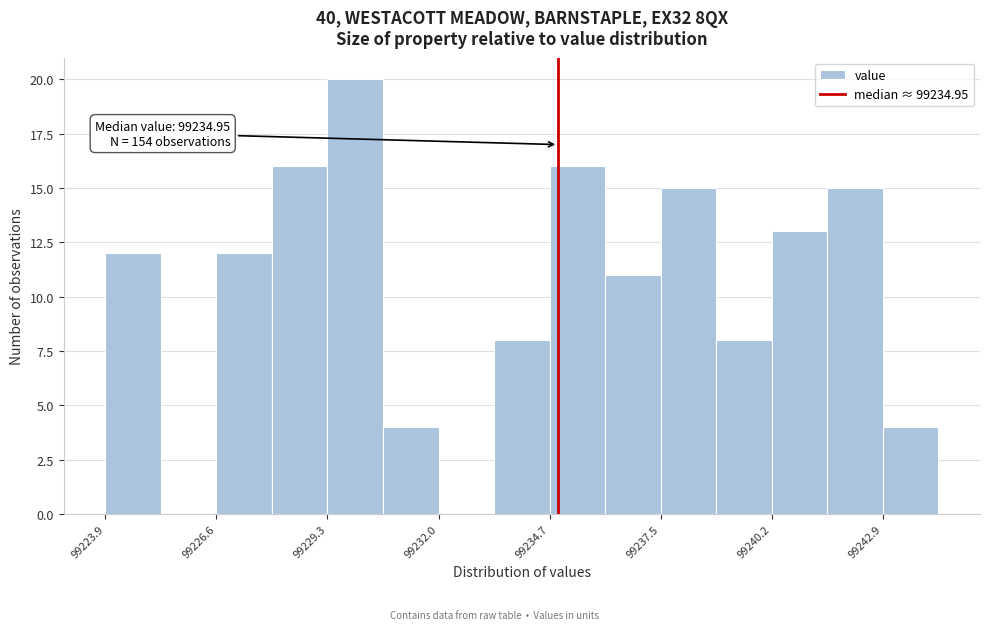

Read against the x-axis, roughly where is the centre of the tallest bar?

99230.0